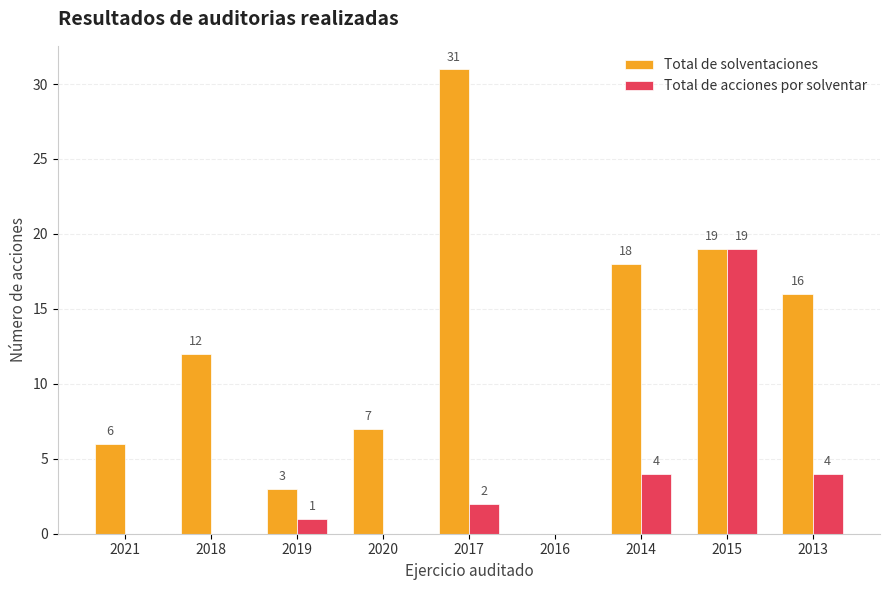

What is the highest value of the Total de acciones por solventar series?

19